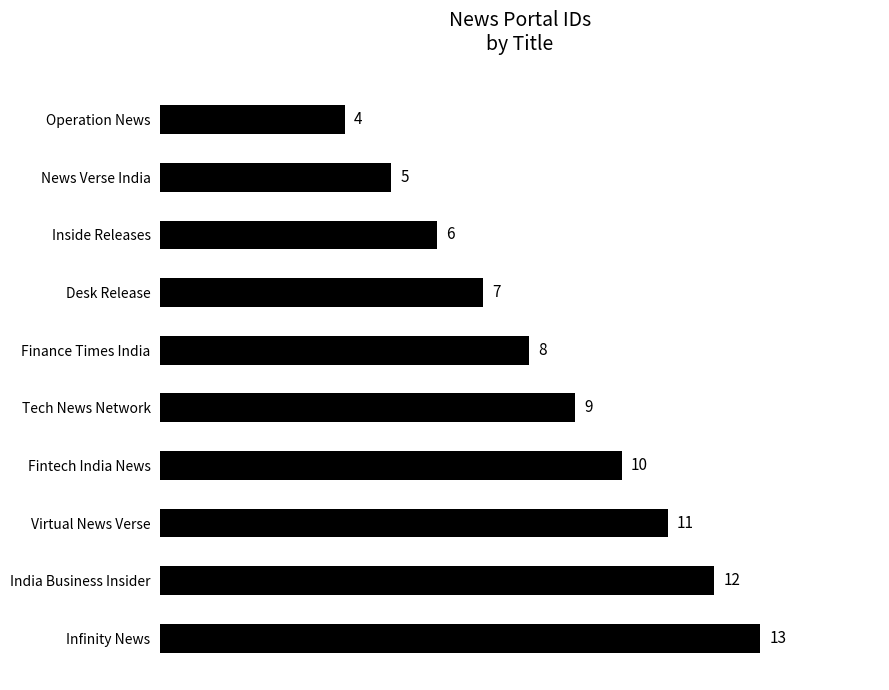

What is the sum of the values at Inside Releases and Infinity News?

19